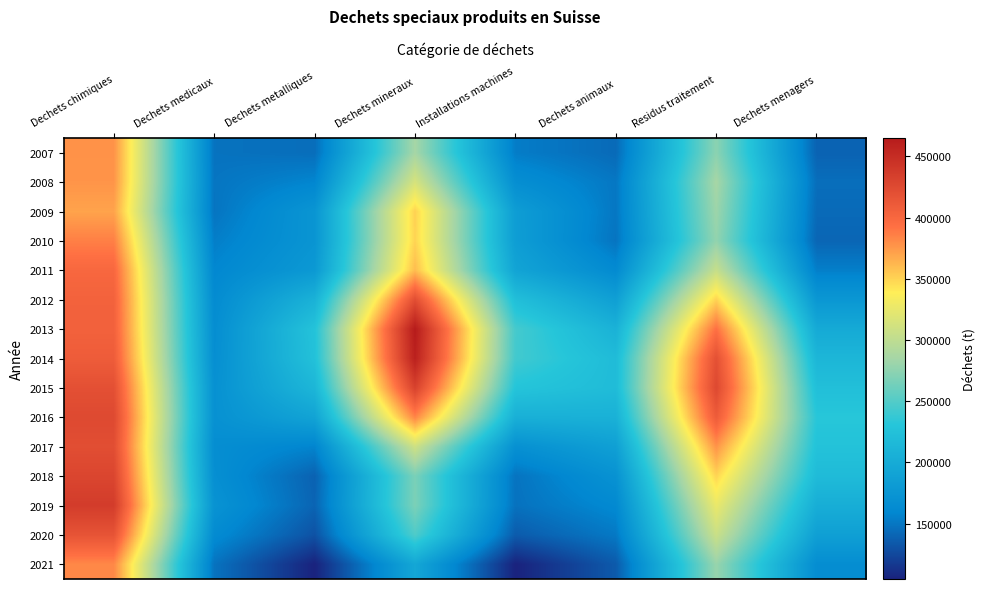

At how many categories does at least one series exceed 454420?

1